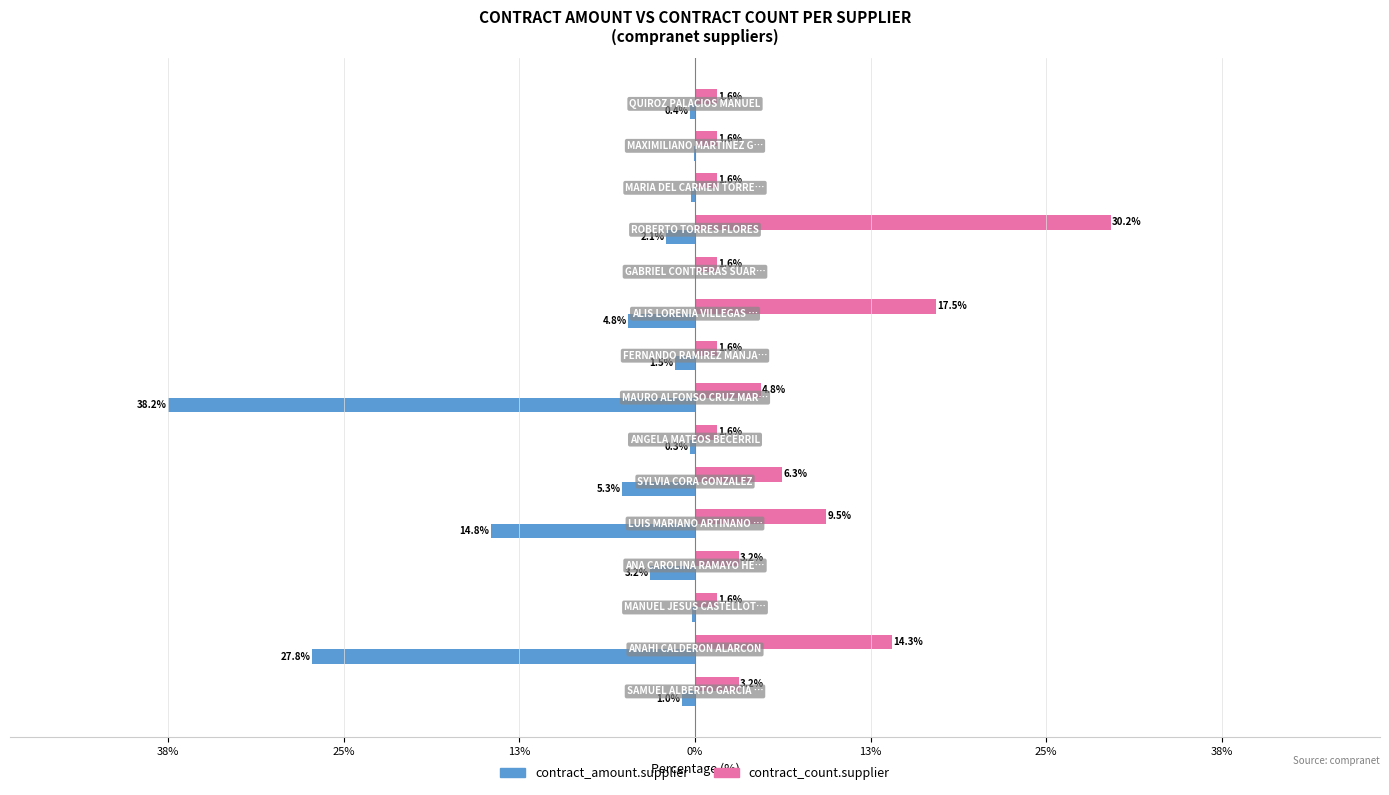

Which series has the largest range (max minus min)?

contract_amount.supplier